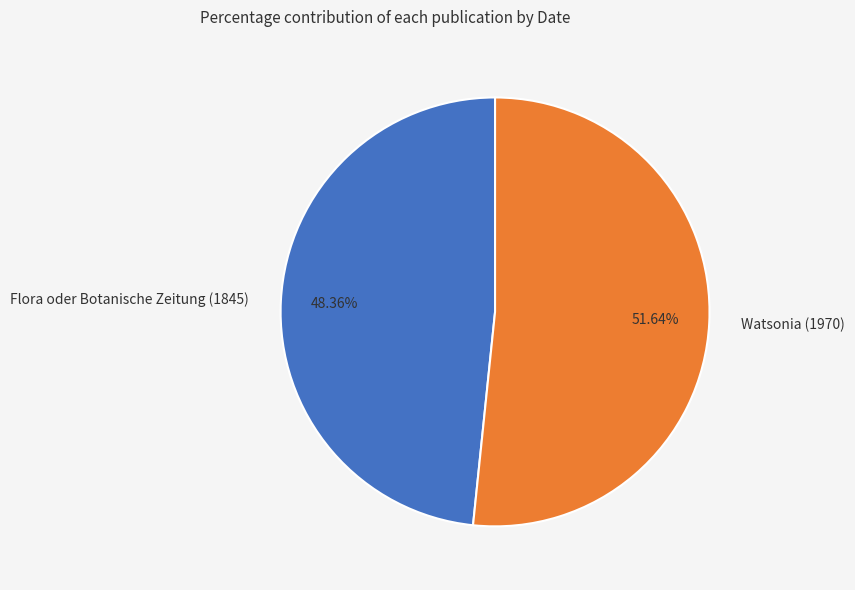

Approximately how many times larger is the value at Flora oder Botanische Zeitung (1845) compared to Watsonia (1970)?

0.9